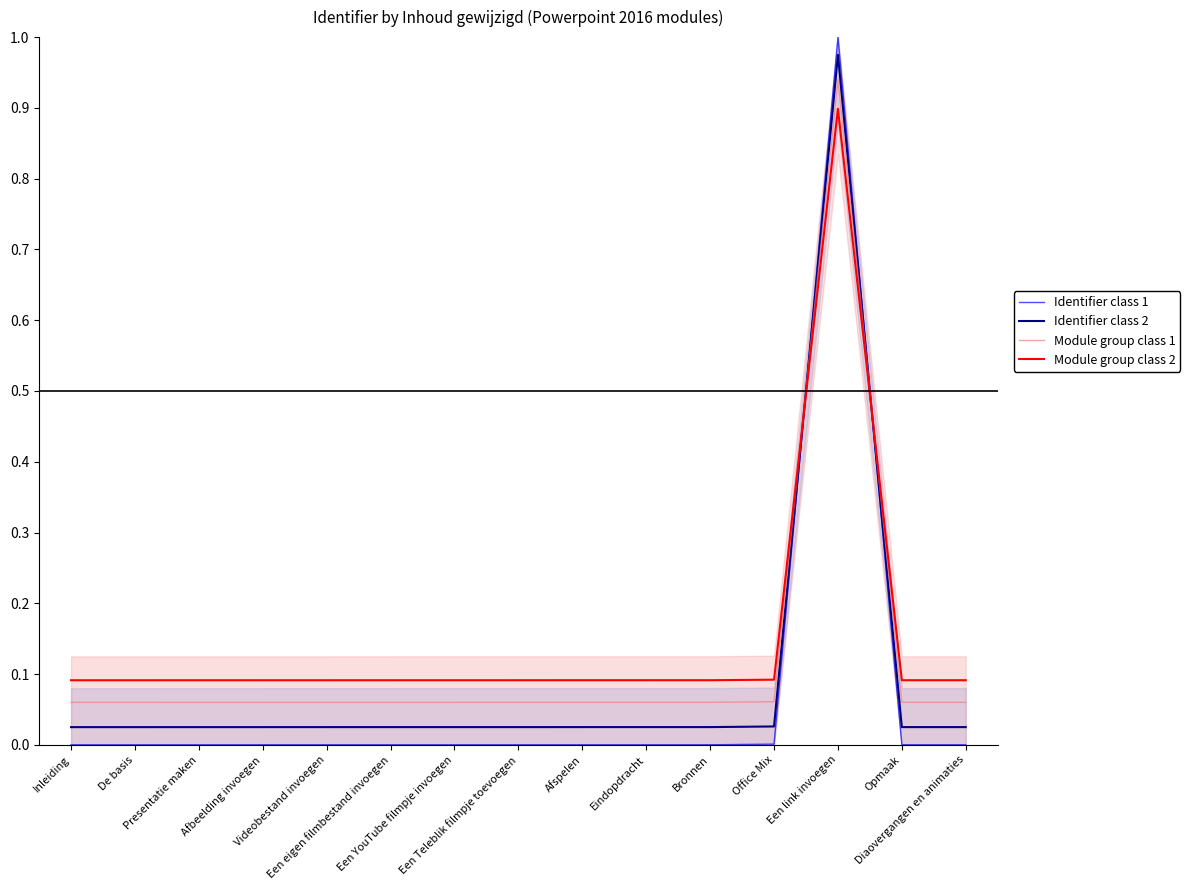

The value of Module group class 2 at Diaovergangen en animaties is 0.1. True or false?

True